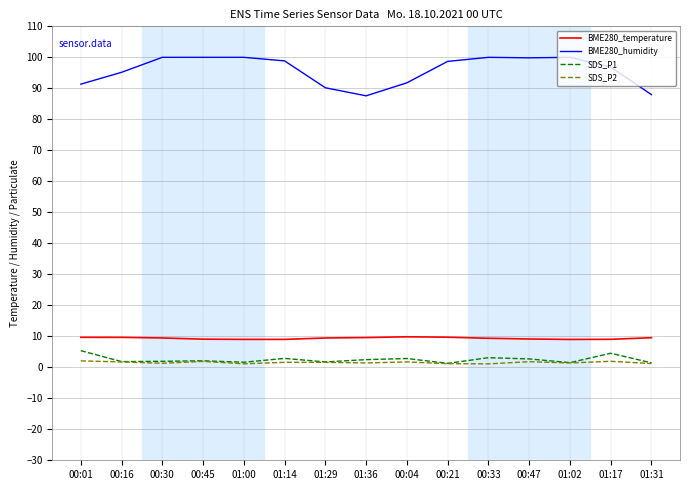

True or false: SDS_P2 and BME280_humidity cross at least once.

False